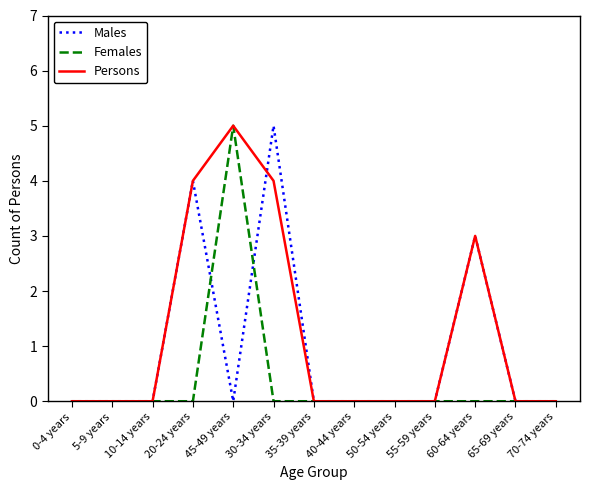

What is the maximum value shown in the chart?

5